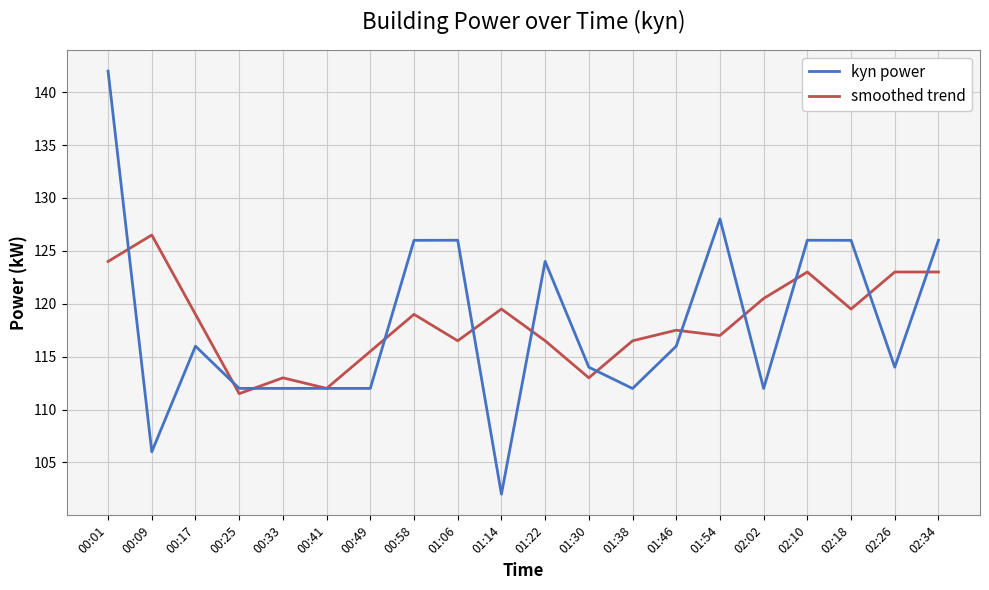

At how many categories does at least one series exceed 121?

10